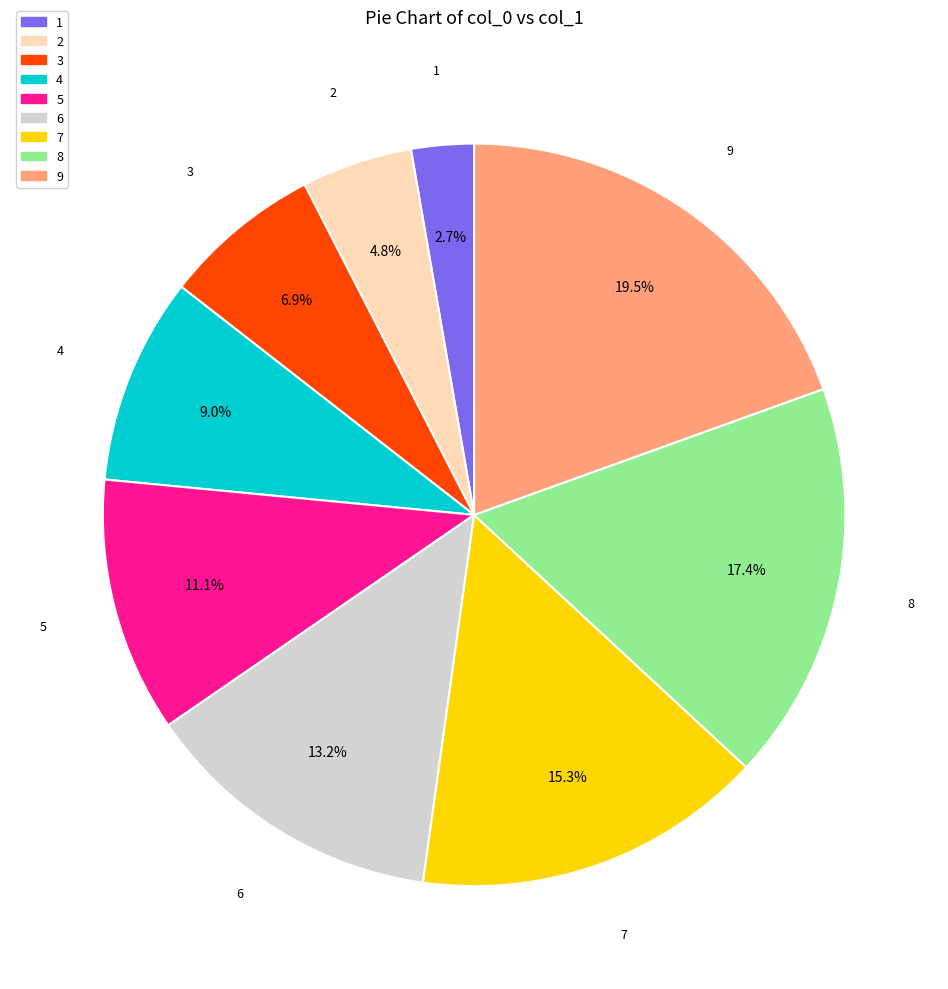

To the nearest percent, what is the difference between the largest and smallest slice percentages?

17%